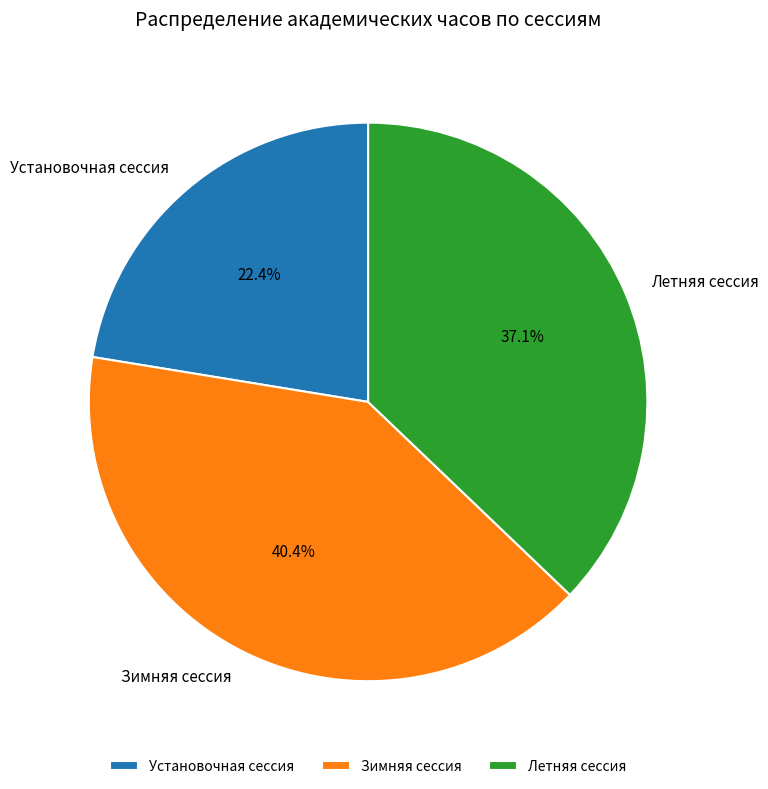

Does Зимняя сессия account for over 50% of the chart?

No